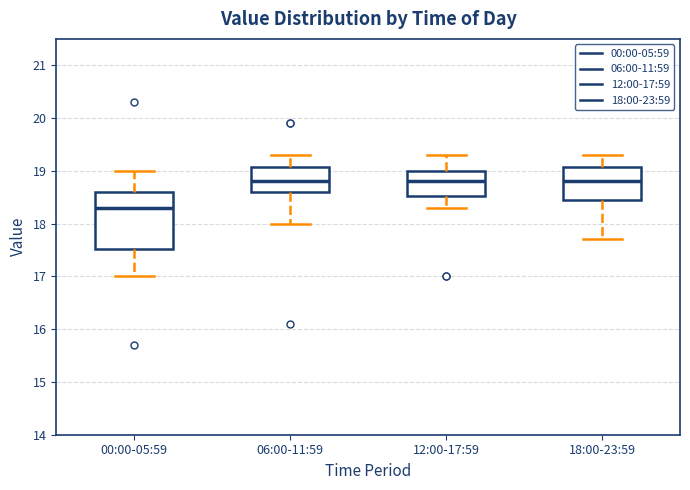

Where does the lower whisker of the box for 00:00-05:59 end on the y-axis? The values are not printed on the chart, so give them approximately, as read against the axis.

17.0